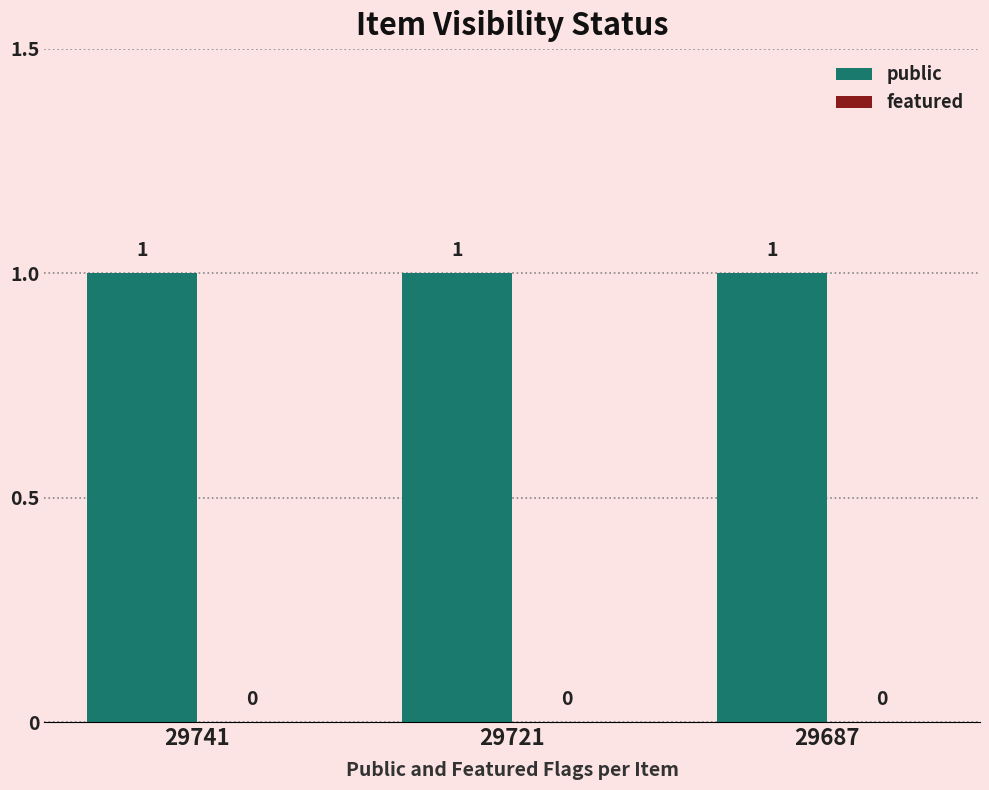

Is it true that featured equals 0 at 29741?

True